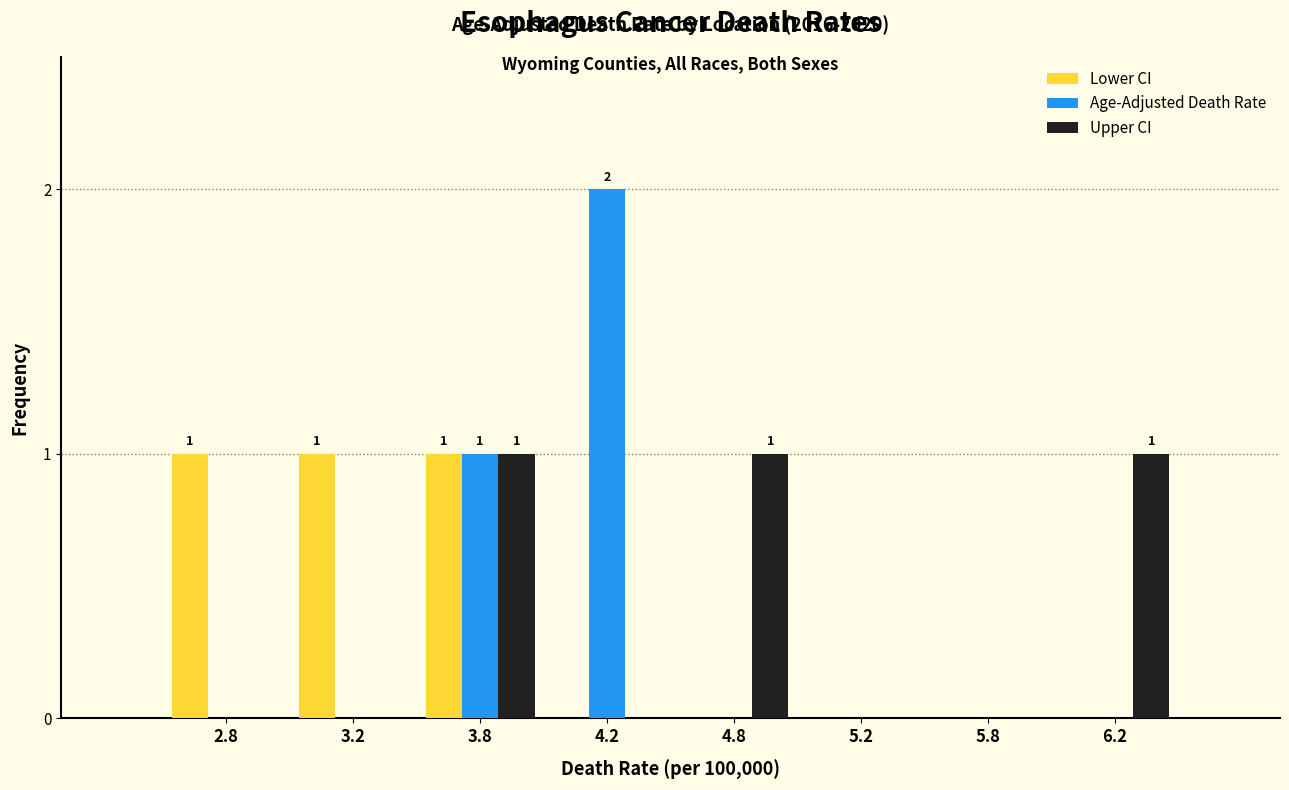

Reading left to right, transcribe all the data shown in this chart.

Lower CI: 2.8=1	3.2=1	3.8=1	4.2=0	4.8=0	5.2=0	5.8=0	6.2=0
Age-Adjusted Death Rate: 2.8=0	3.2=0	3.8=1	4.2=2	4.8=0	5.2=0	5.8=0	6.2=0
Upper CI: 2.8=0	3.2=0	3.8=1	4.2=0	4.8=1	5.2=0	5.8=0	6.2=1